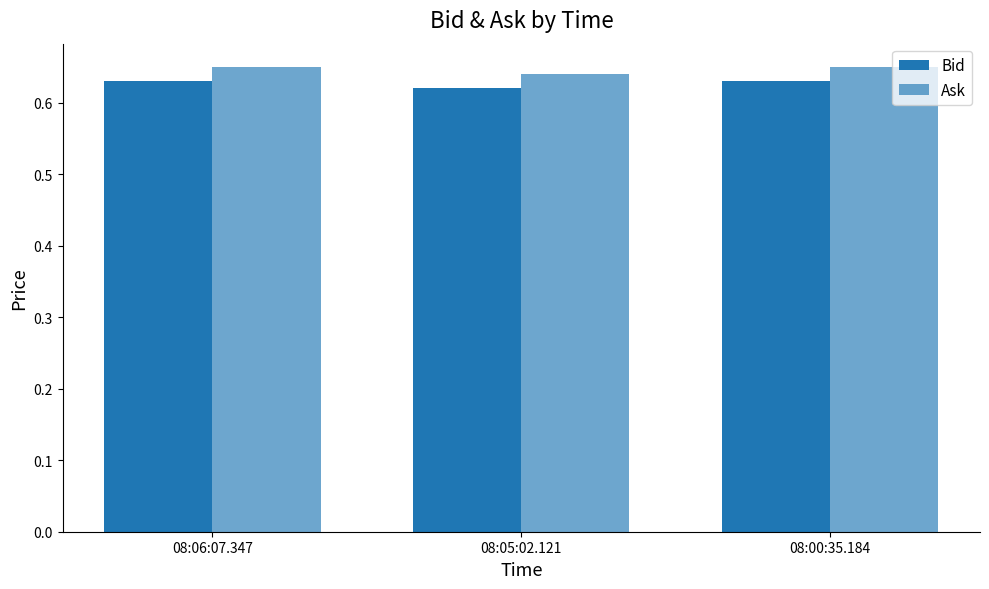

True or false: Bid has a value of 0.6 at 08:05:02.121.

True